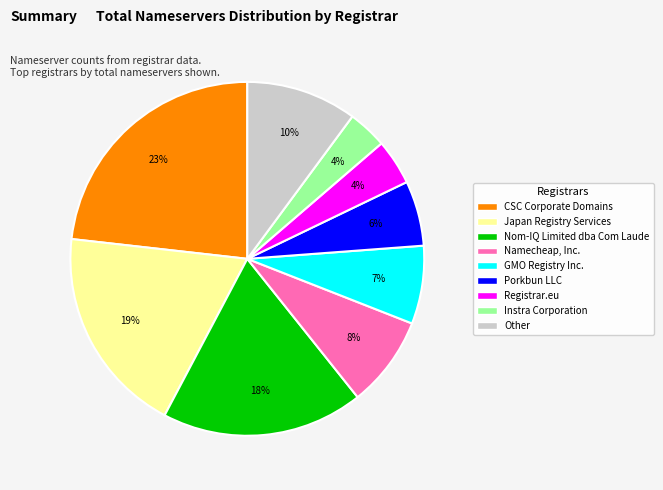

To the nearest percent, what is the average slice percentage?

11%